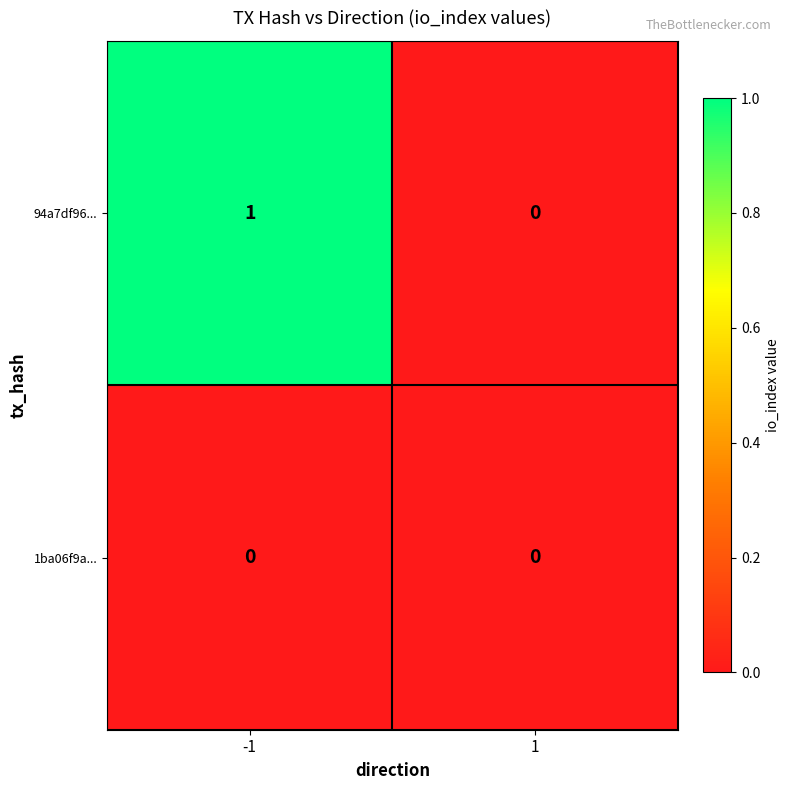

Reading right to left, list all the values displayed in this chart.

94a7df96...: 0	1
1ba06f9a...: 0	0